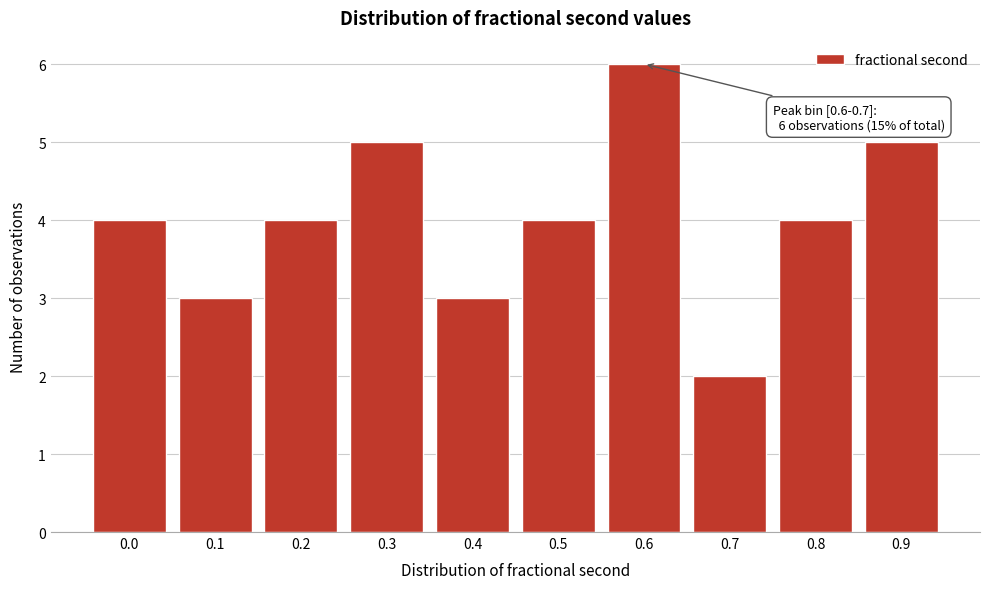

Reading left to right, extract all data points from this chart.

4	3	4	5	3	4	6	2	4	5